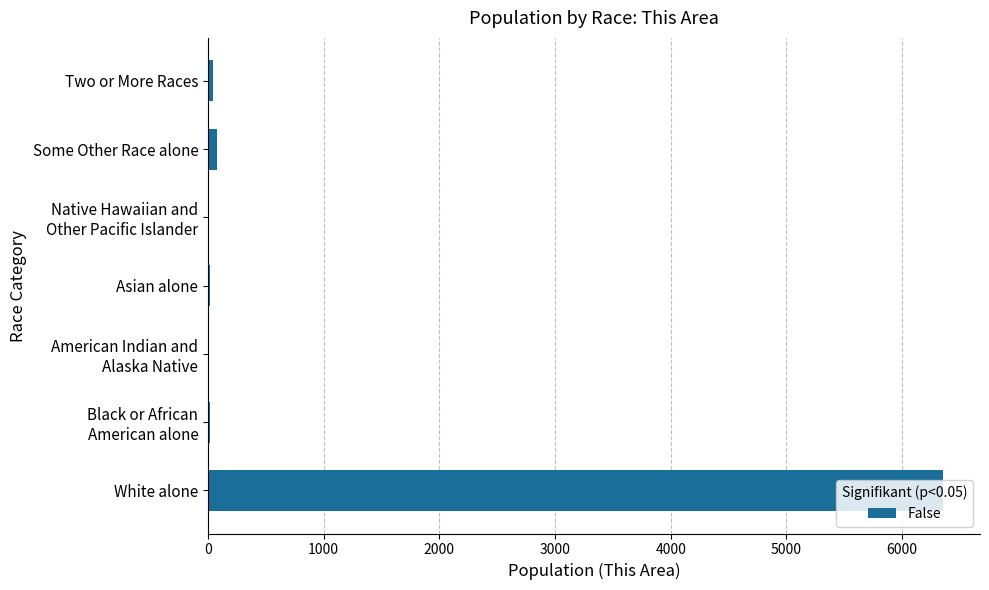

What is the sum of all values?

6525